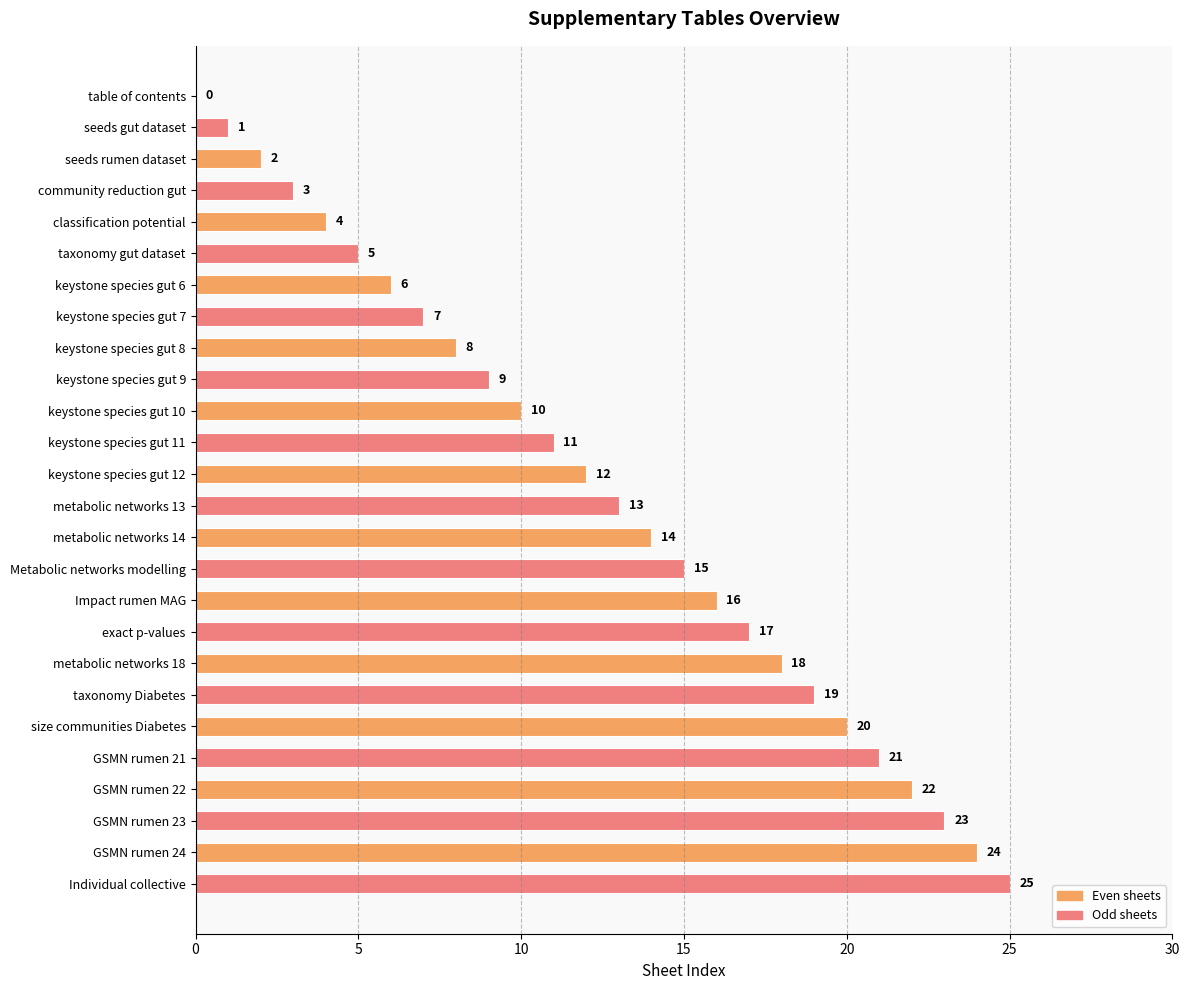

What value does the data have at community reduction gut, to the nearest 5?

5